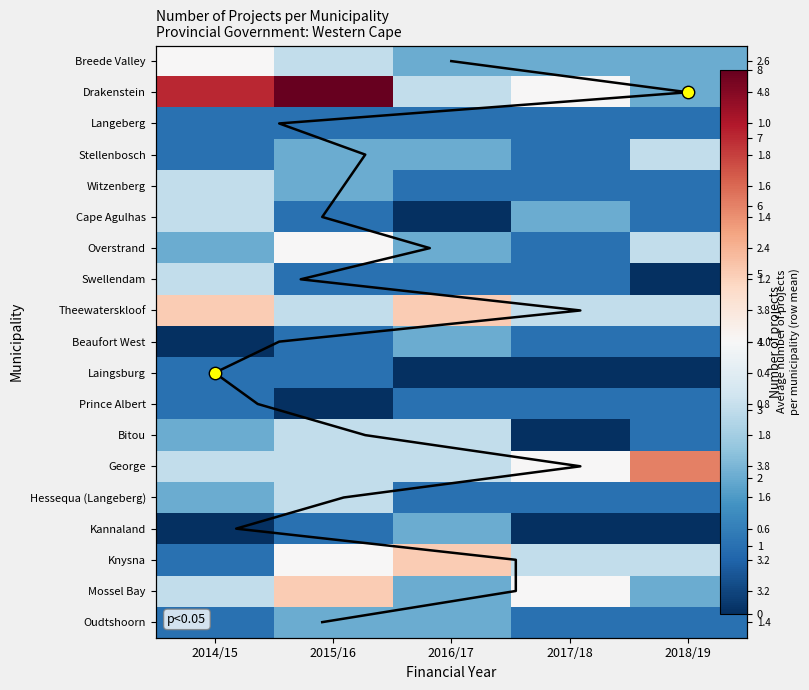

What is the lowest value of the Knysna series?

1